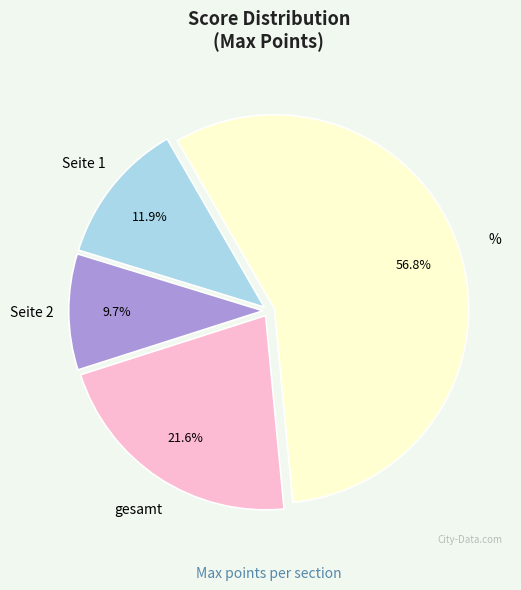

Count the number of slices in the pie.

4